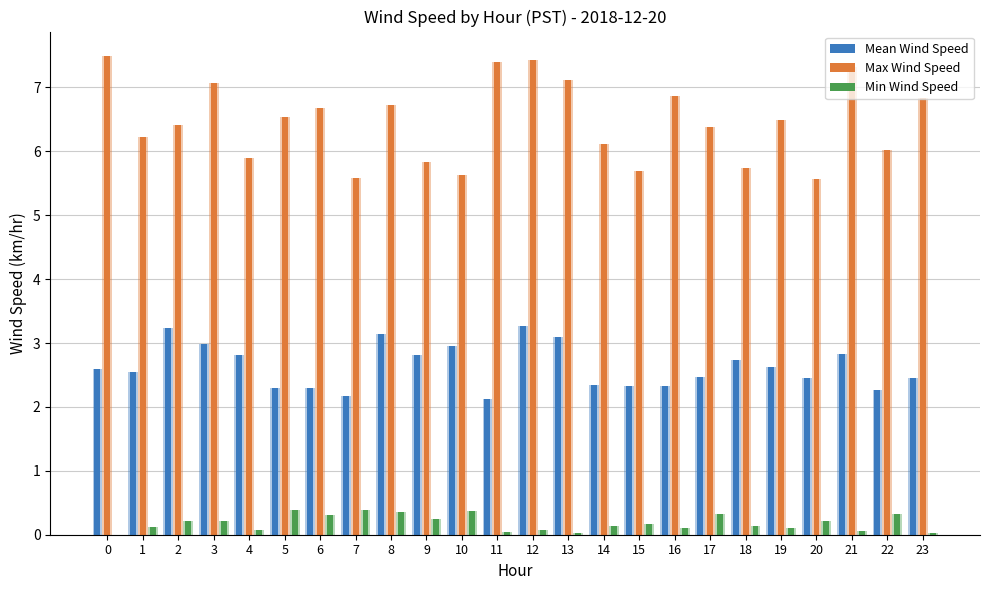

List the series in order of their peak value, lowest first.

Min Wind Speed, Mean Wind Speed, Max Wind Speed